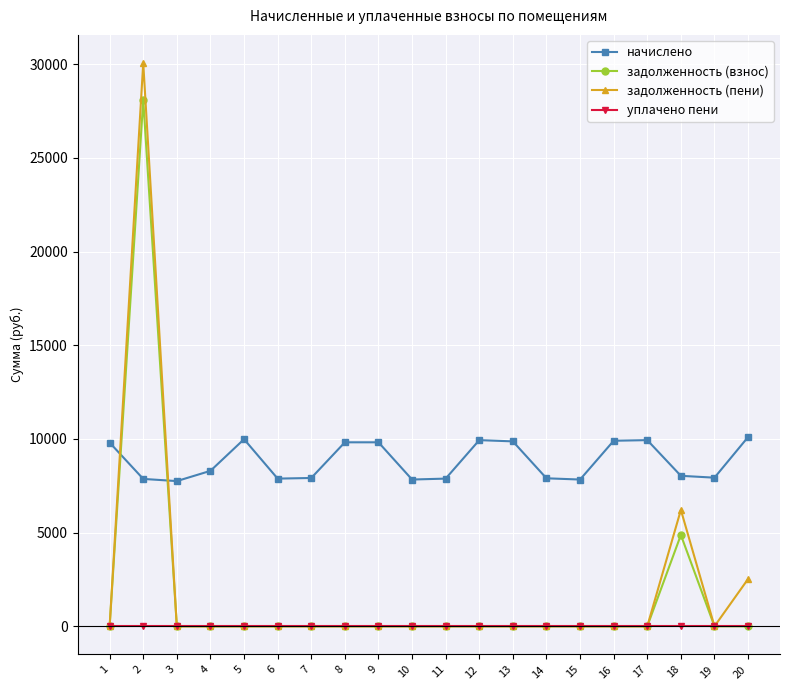

Is it true that уплачено пени equals 0.0 at 20?

True